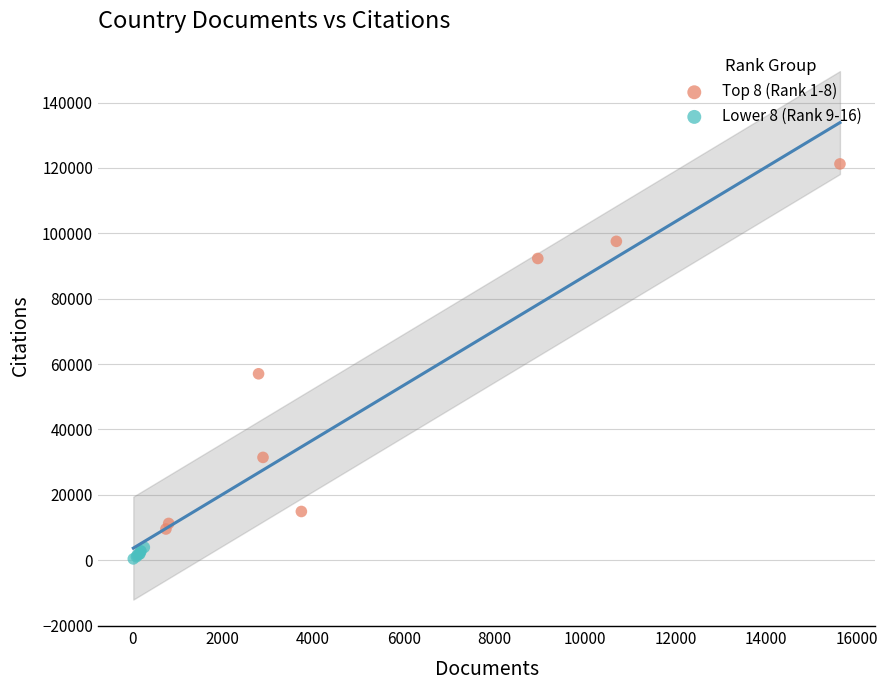

Which series contains the highest Y value?

Top 8 (Rank 1-8)